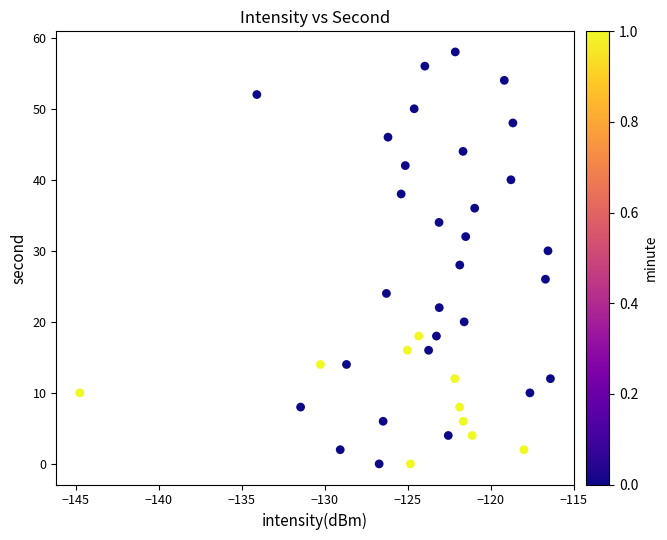

What is the range of Y values (max minus min)?

58